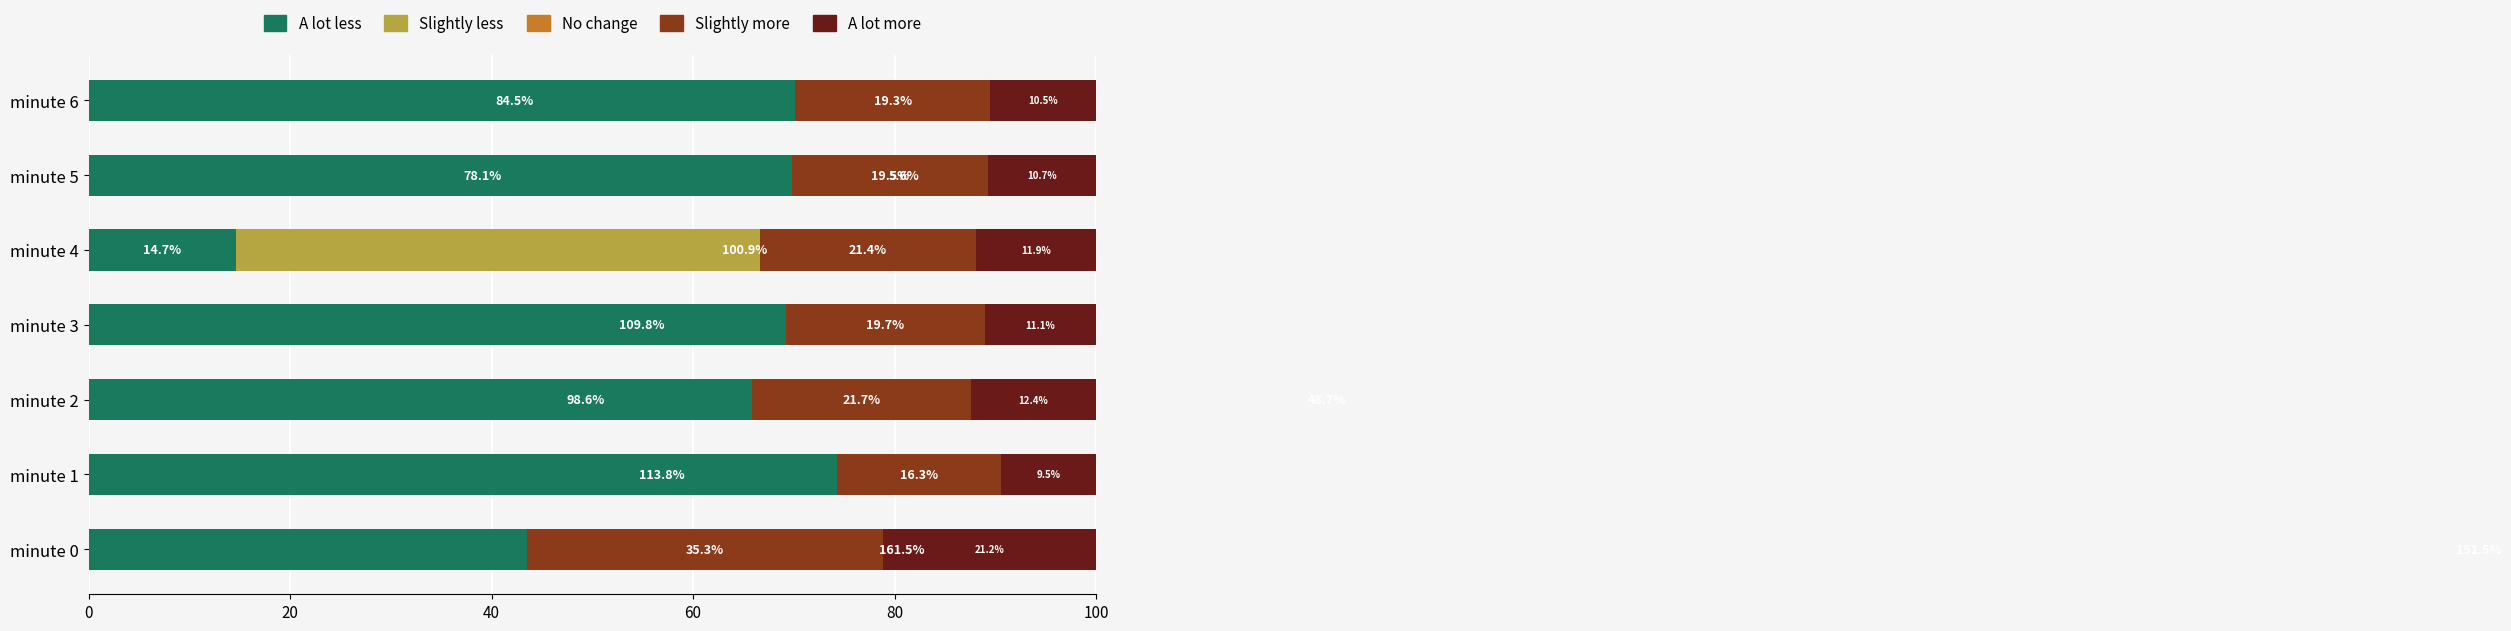

What is the average value of the A lot less series?

94.4